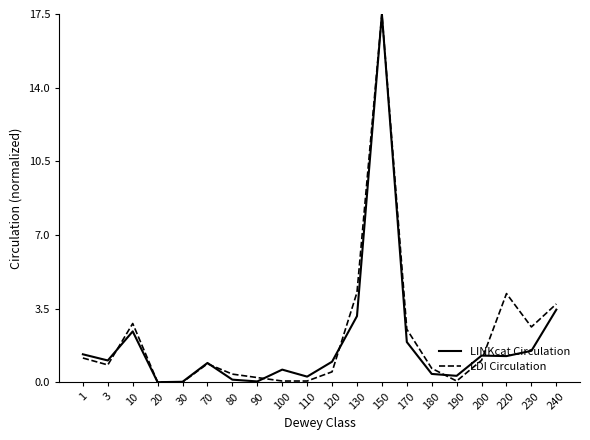

Between 80 and 170, which series saw the biggest shift?

LDI Circulation